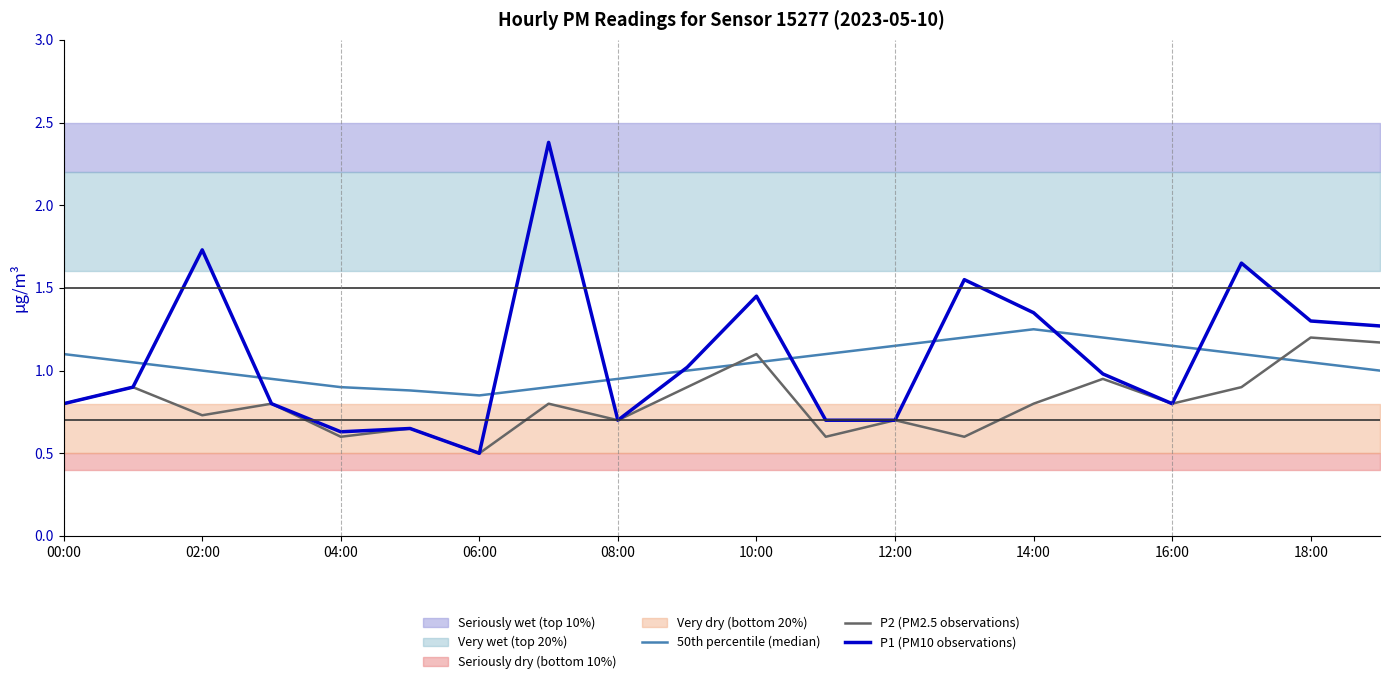

At which label is P2 (PM2.5 observations) closest to 0?

06:00